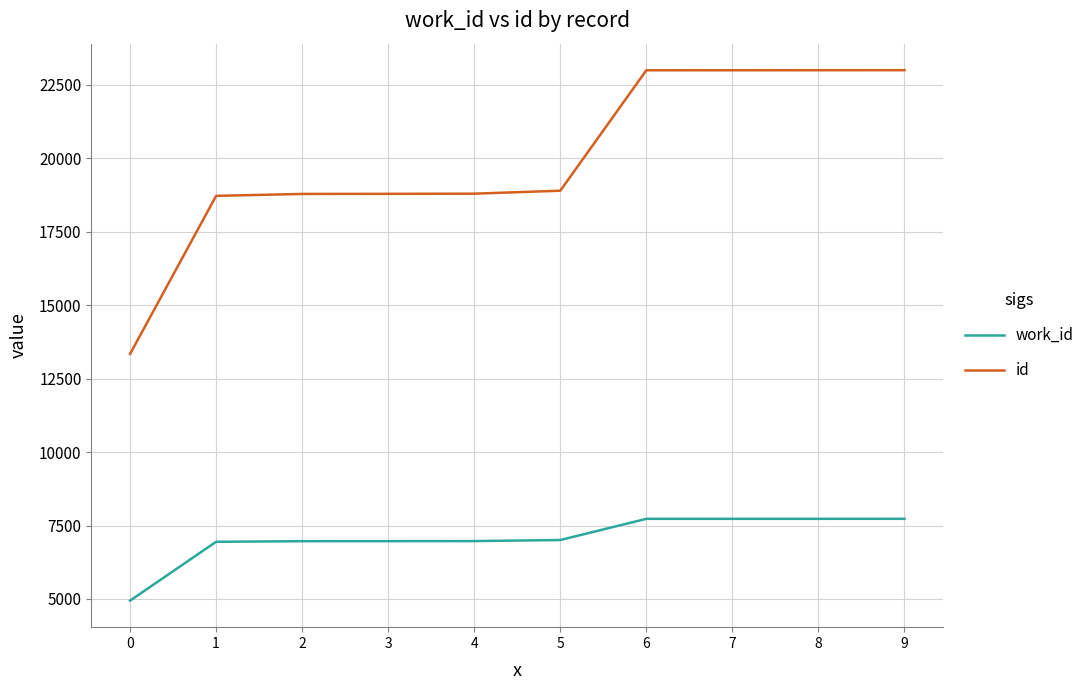

Rank the series by their average value, from highest to lowest.

id, work_id